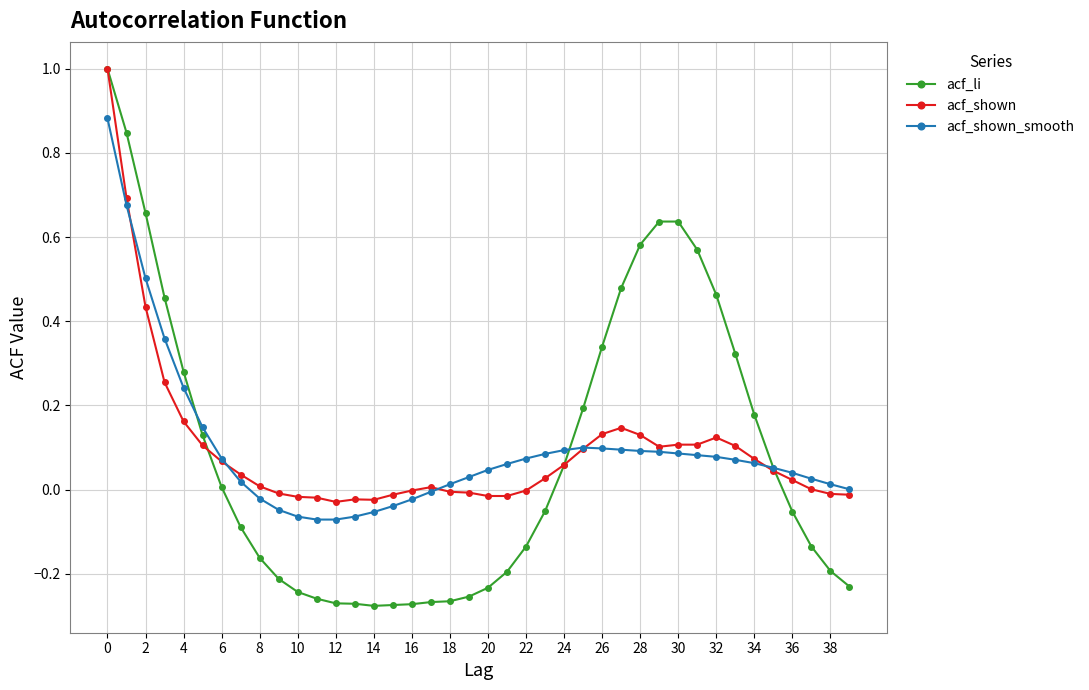

What are all the series names shown in the legend?

acf_li, acf_shown, acf_shown_smooth